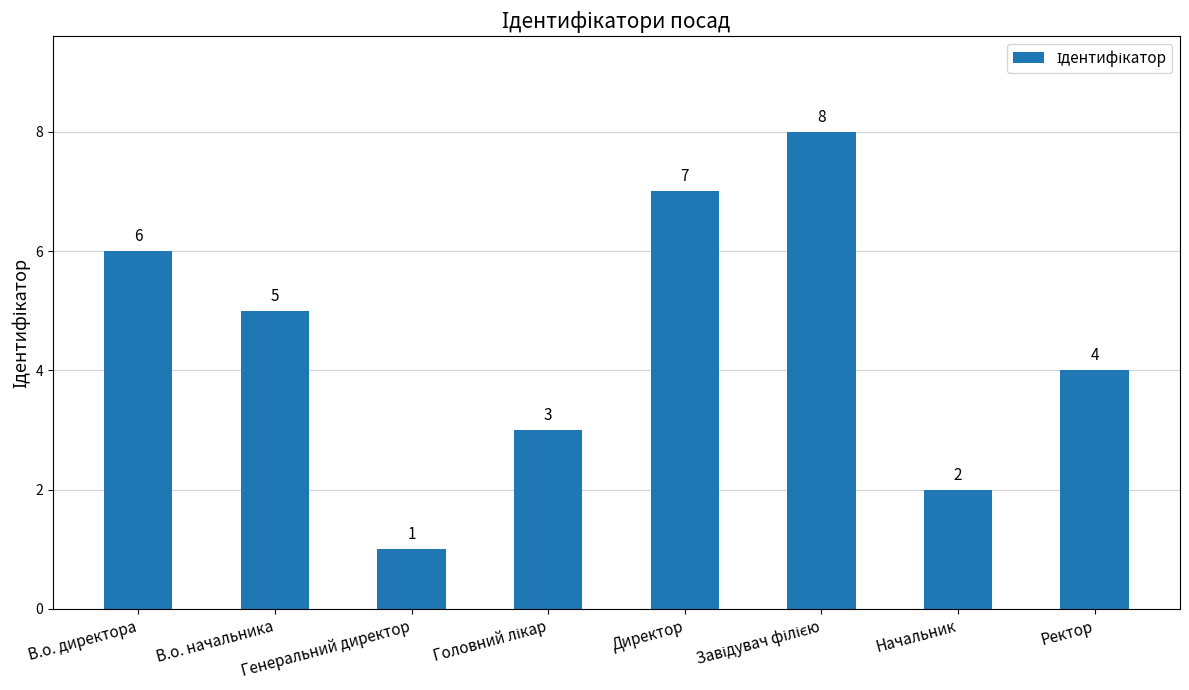

What is the value of the 2nd bar from the left?

5